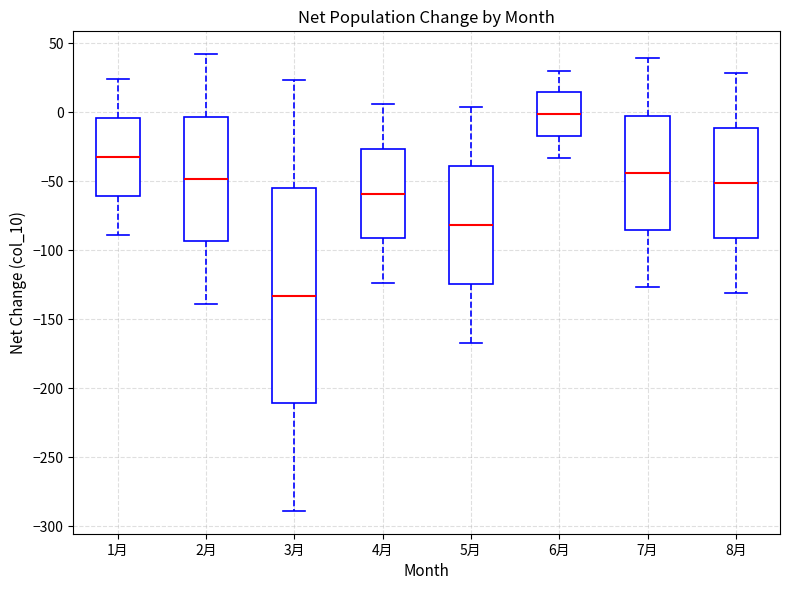

Reading left to right, read every box against the y-axis: the position of its median line, the range the box covers, and the ends of its whiskers. The values are not printed on the chart, so give them approximately, as read against the axis.

1月: median -30, box -60 to -5, whiskers -90 to 25
2月: median -50, box -95 to -5, whiskers -140 to 40
3月: median -135, box -210 to -55, whiskers -290 to 25
4月: median -60, box -90 to -25, whiskers -125 to 5
5月: median -80, box -125 to -40, whiskers -165 to 5
6月: median 0, box -15 to 15, whiskers -35 to 30
7月: median -45, box -85 to 0, whiskers -125 to 40
8月: median -50, box -90 to -10, whiskers -130 to 30